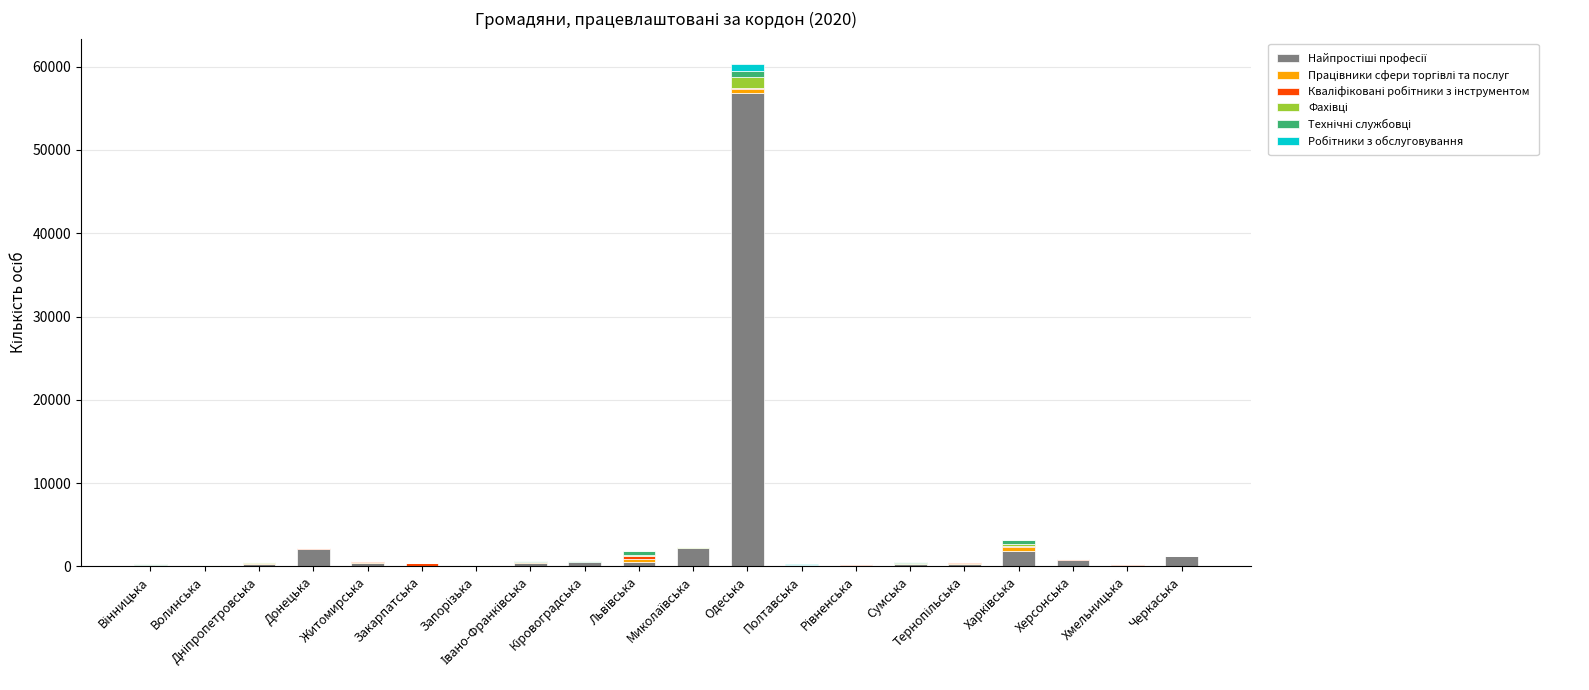

Which series has the widest spread of values?

Найпростіші професії